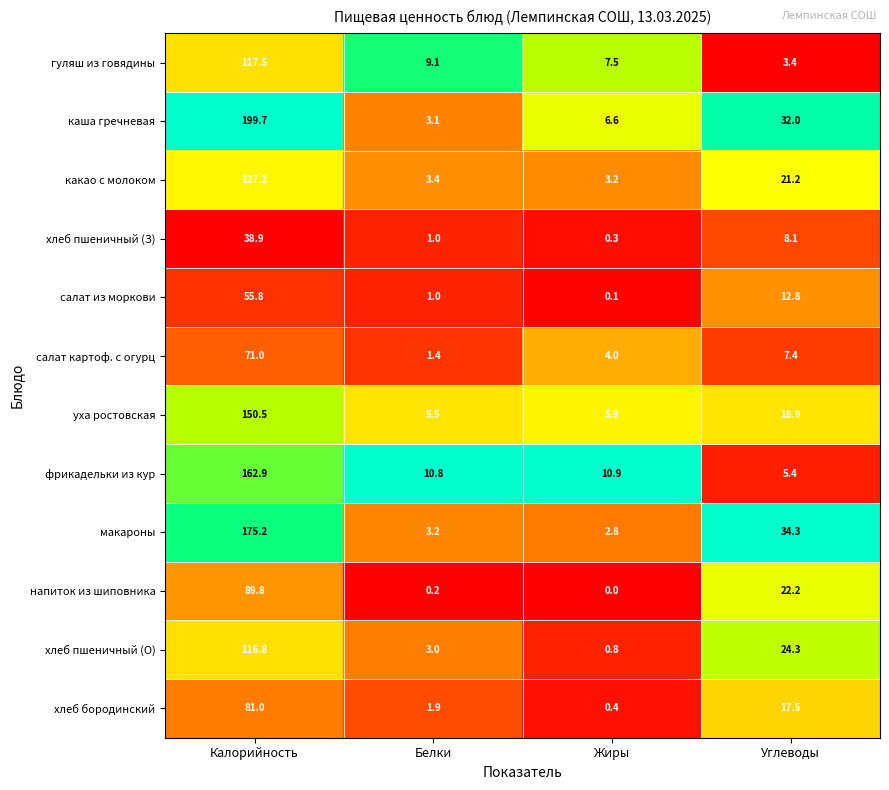

Is it true that салат из моркови equals 0.1 at Жиры?

True